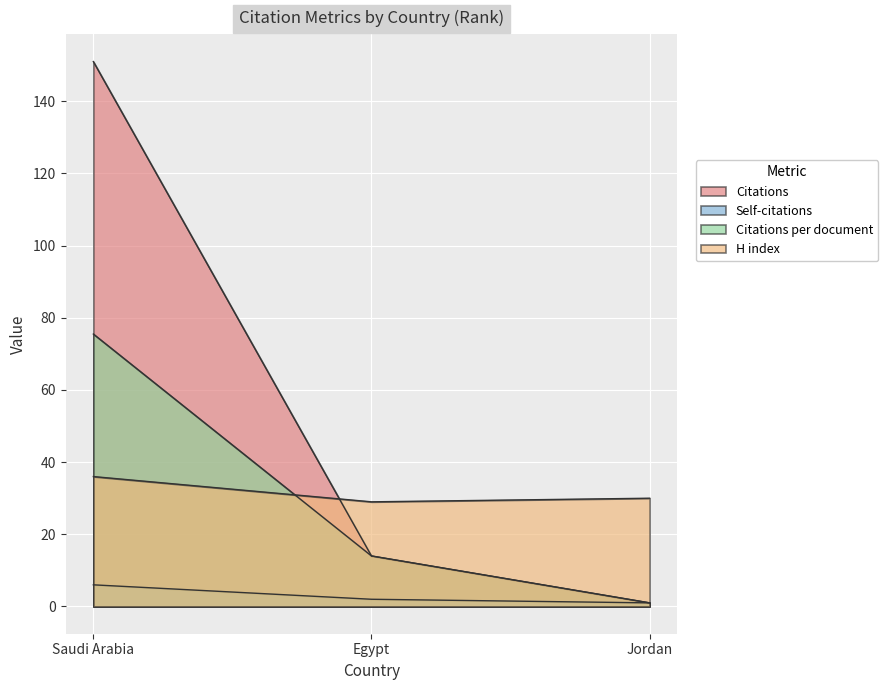

Count the number of categories in the chart.

3